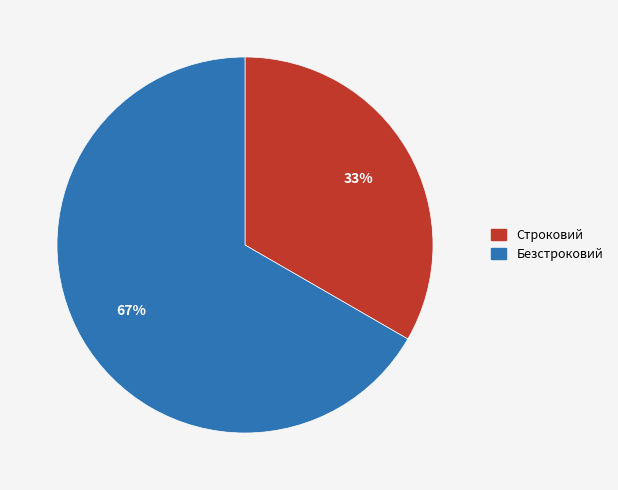

How many slices are in this pie chart?

2